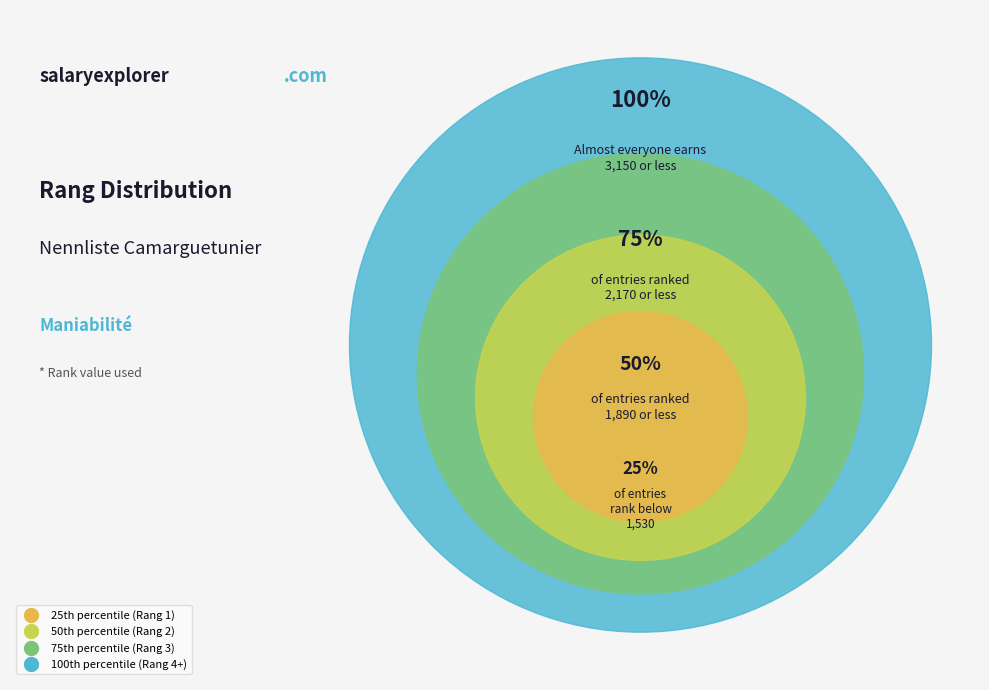

The 127 slice represents 15% of the pie. True or false?

False